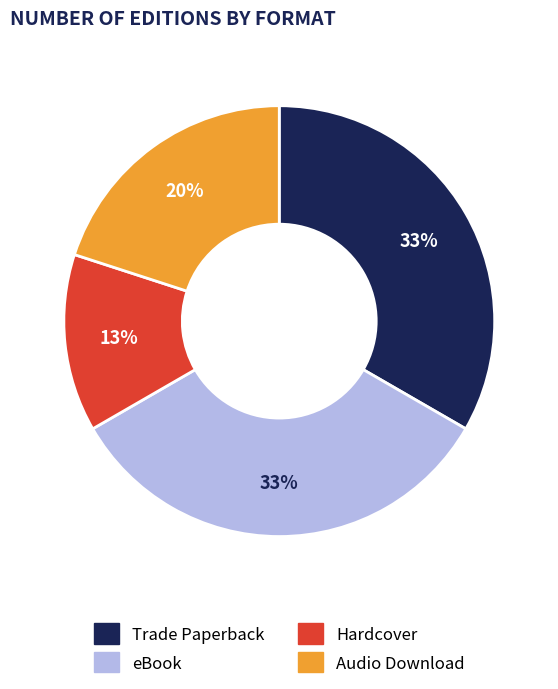

Which category has the smallest portion of the pie?

Hardcover